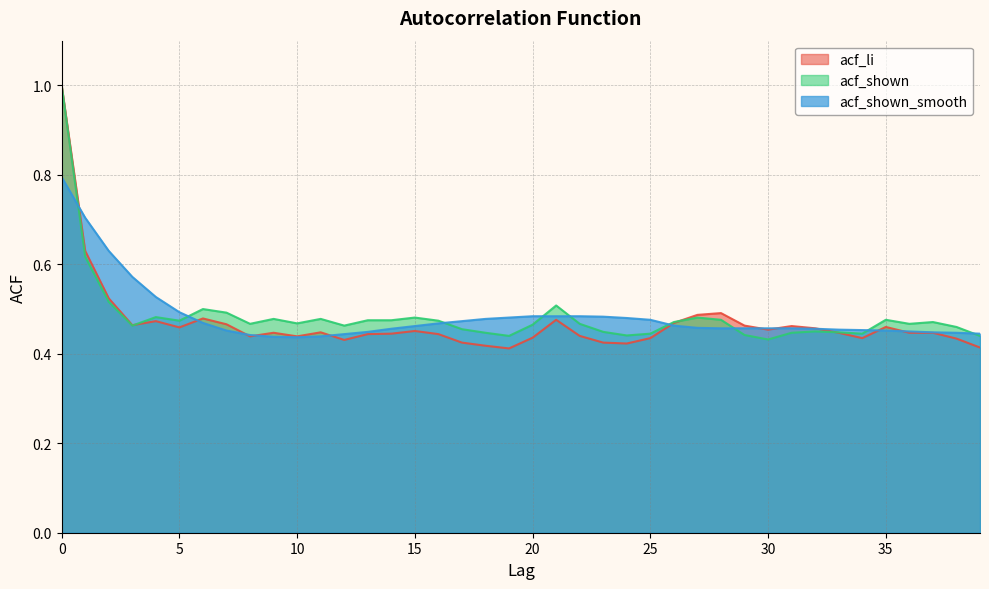

What is the value of the acf_shown point at the 38th from the left?

0.5